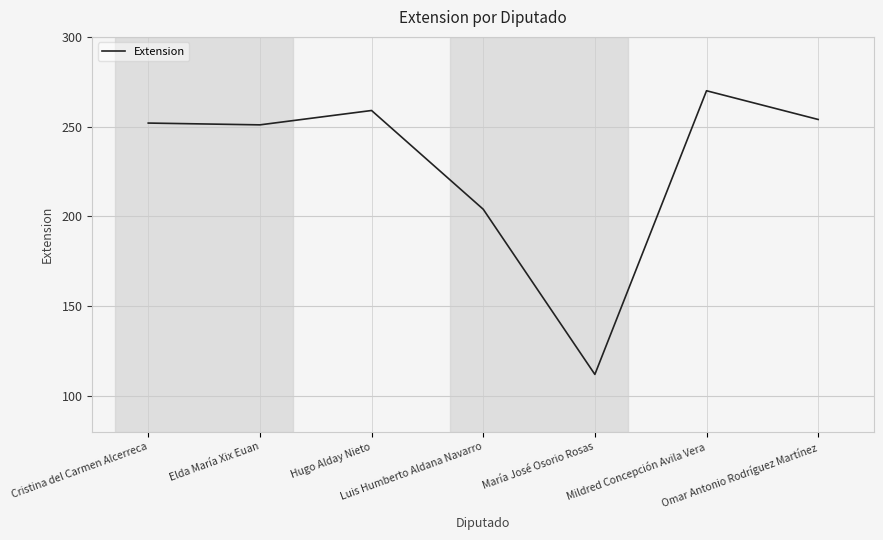

Where is the first local maximum?

Hugo Alday Nieto